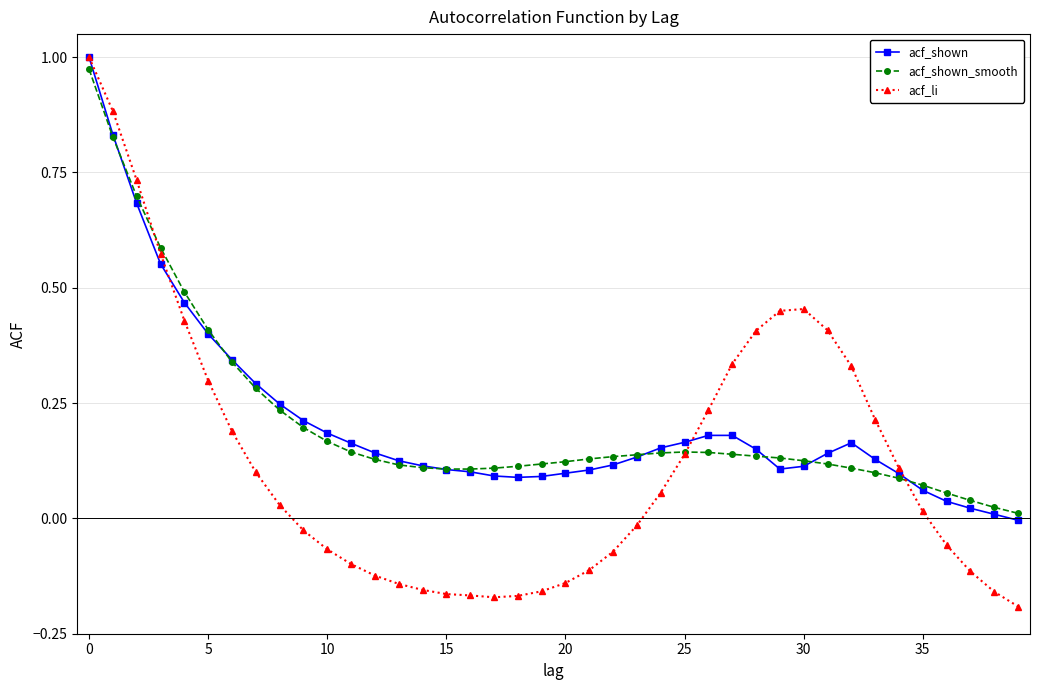

Which series has the largest range (max minus min)?

acf_li